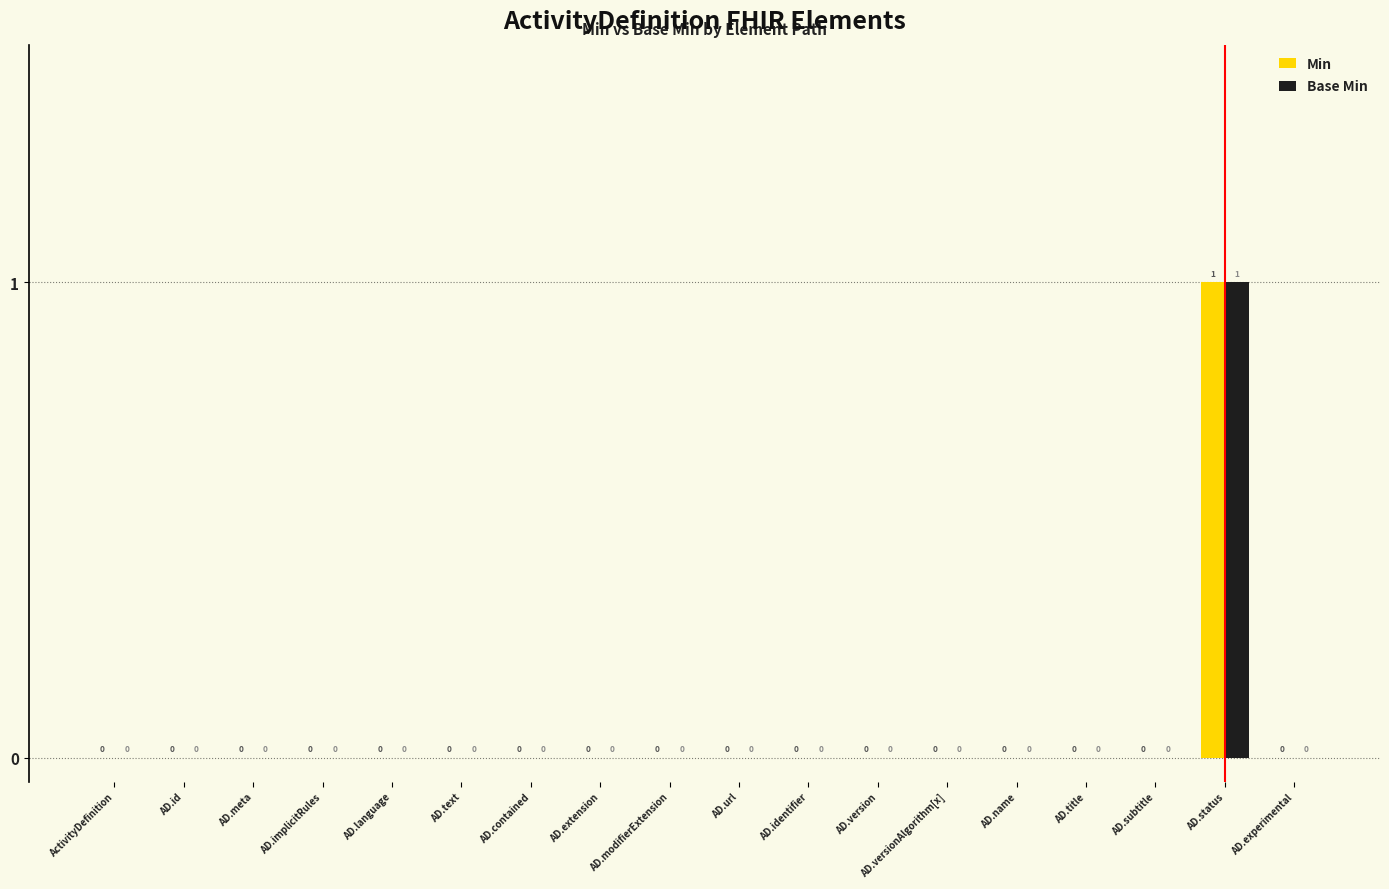

How many data points in Min are above 0?

1